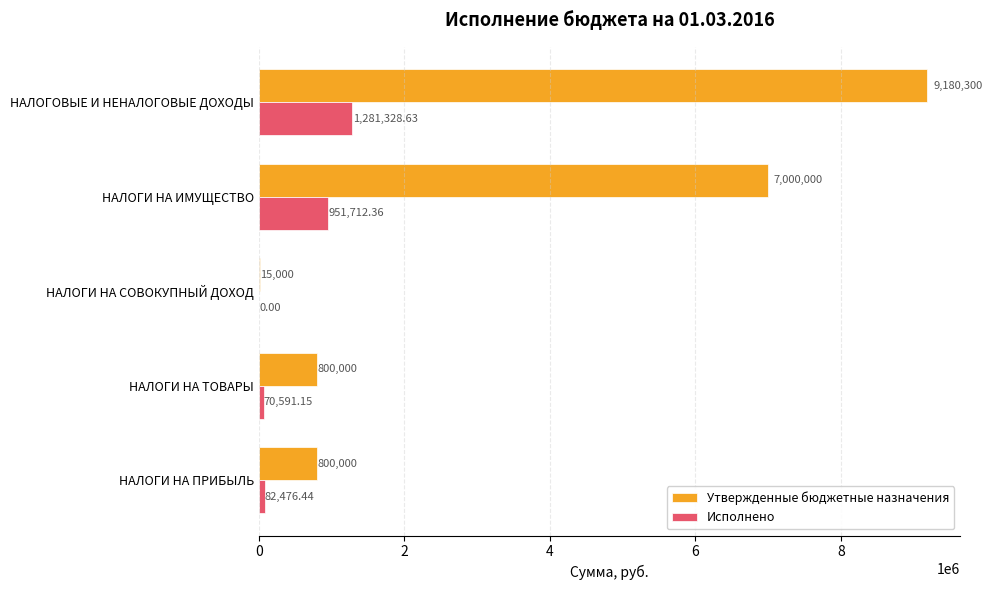

Which category has the highest value in the Исполнено series?

НАЛОГОВЫЕ И НЕНАЛОГОВЫЕ ДОХОДЫ